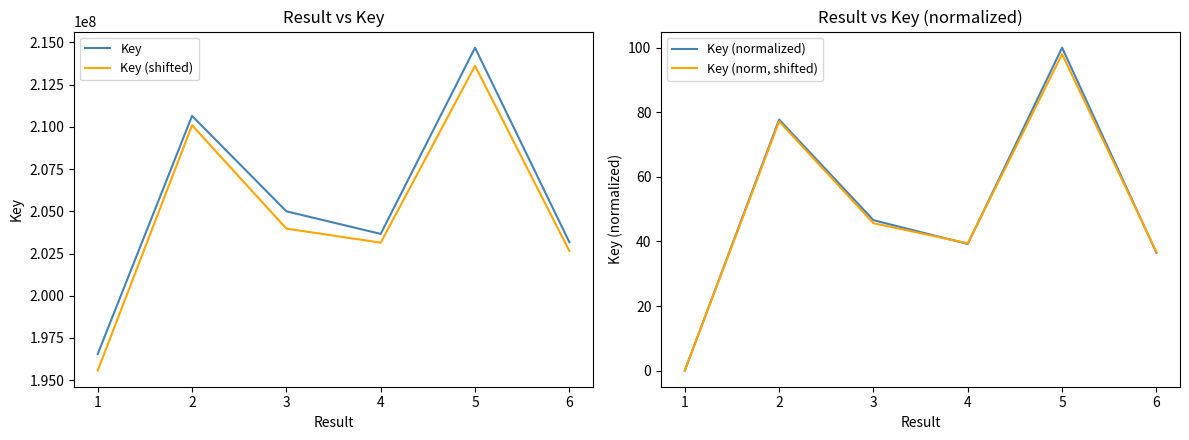

Read the Key value at 2.

210653013.0